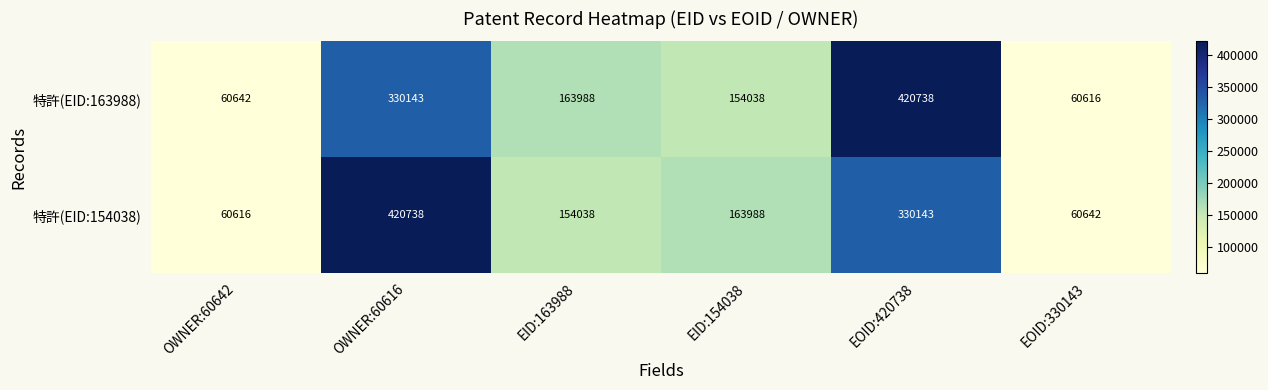

What is the difference between the maximum and minimum values in the 特許(EID:163988) series?

360122